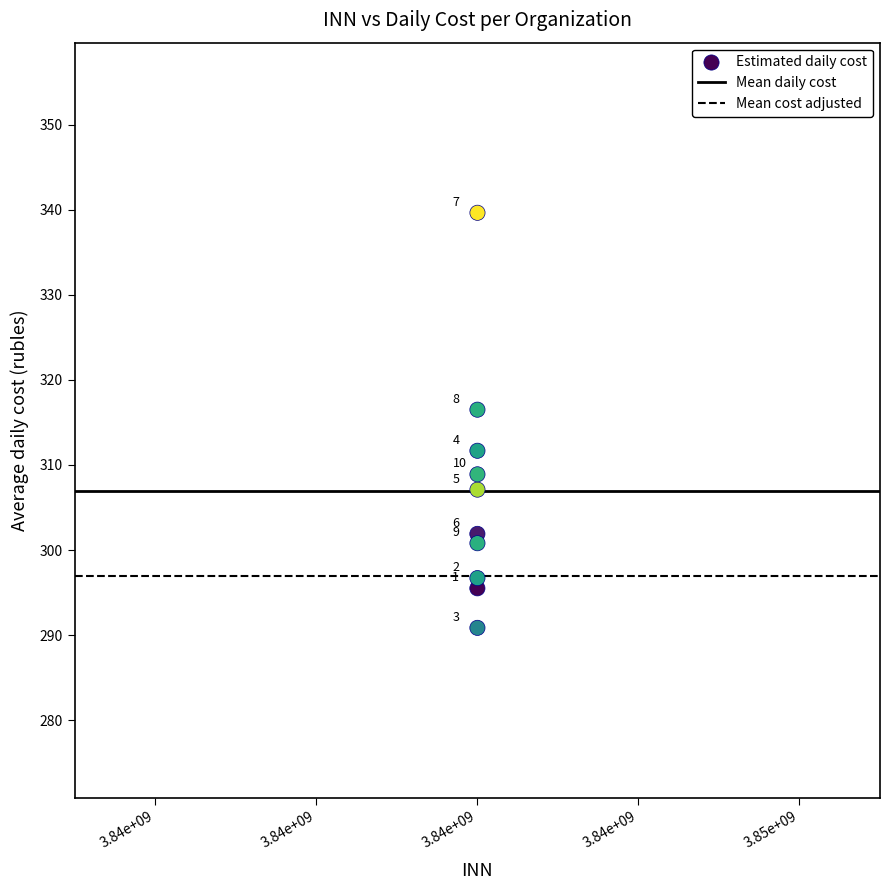

What is the range of Y values (max minus min)?

48.8